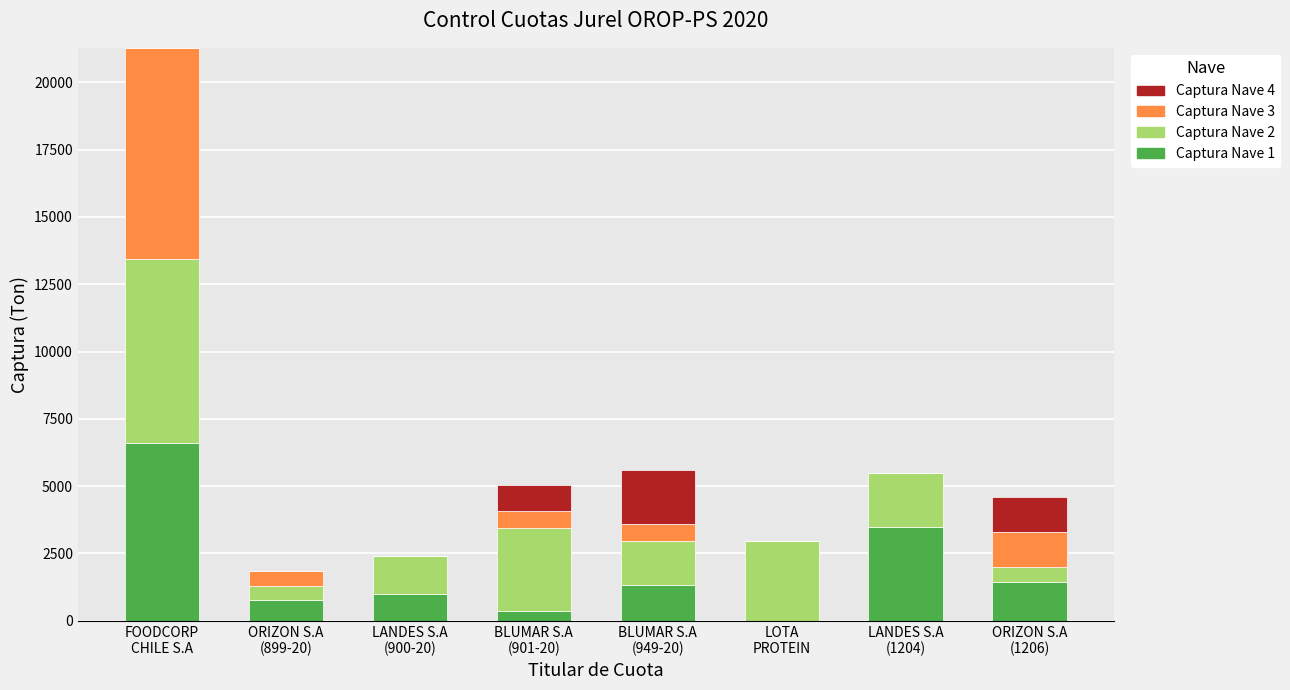

How many values in the Captura Nave 1 series exceed 1322?

4